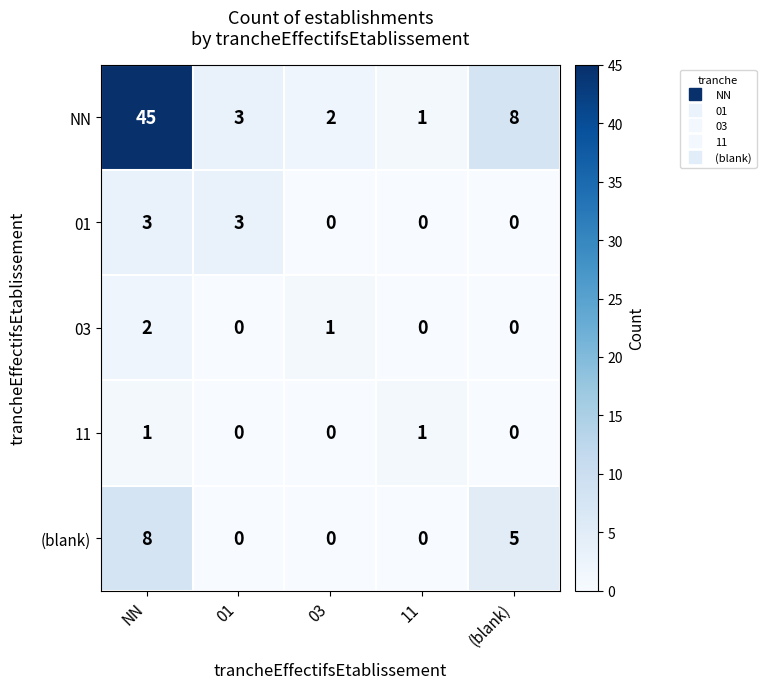

Reading left to right, list all the values displayed in this chart.

NN: 45	3	2	1	8
01: 3	3	0	0	0
03: 2	0	1	0	0
11: 1	0	0	1	0
(blank): 8	0	0	0	5